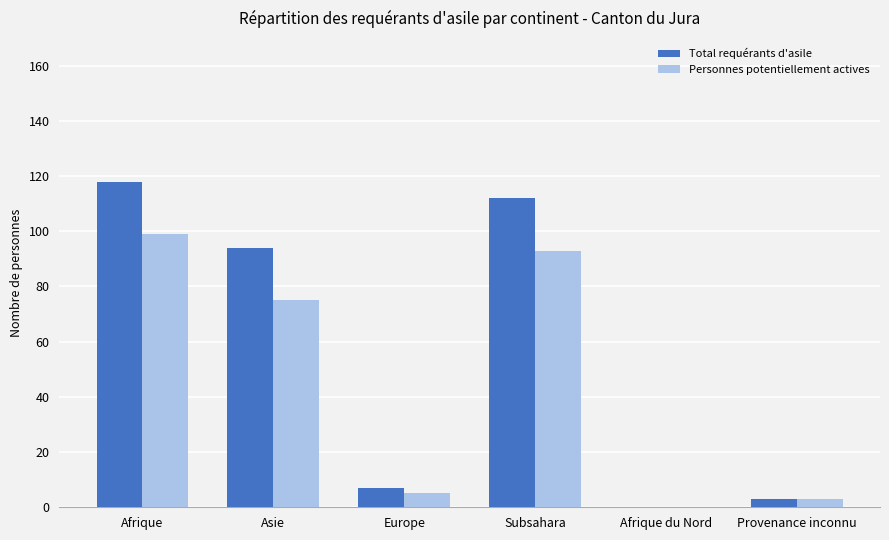

What is the approximate value of Total requérants d'asile at Europe?

7